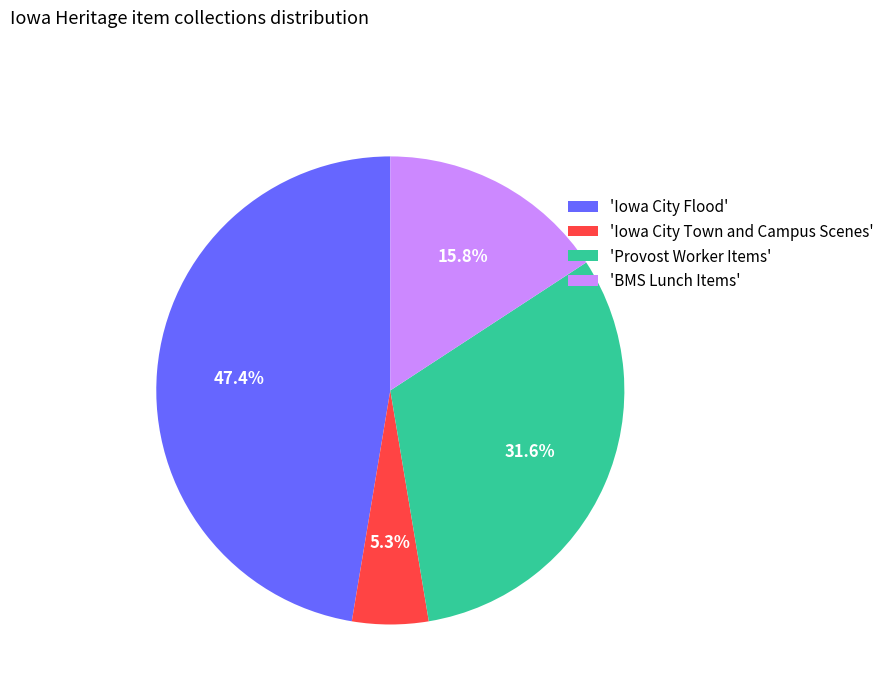

Which slice is the smallest?

'Iowa City Town and Campus Scenes'